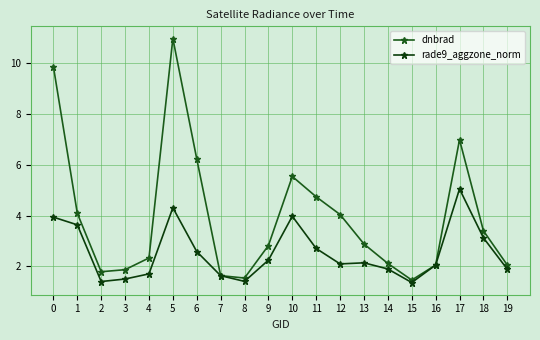

How many interior local valleys does the rade9_aggzone_norm series have?

4